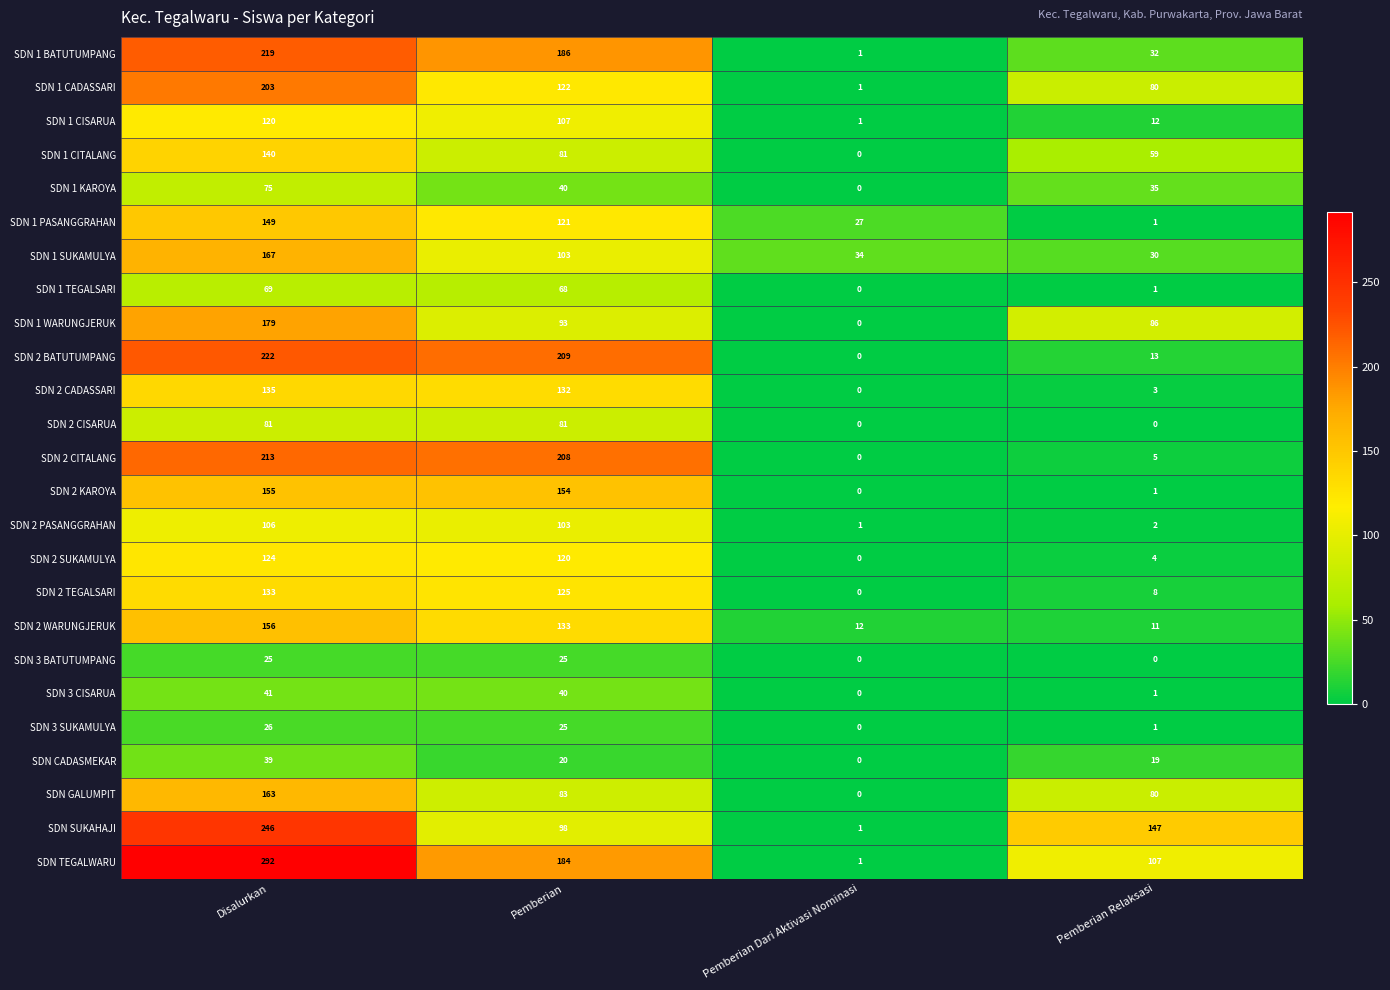

True or false: SDN CADASMEKAR has a value of 27 at Pemberian.

False